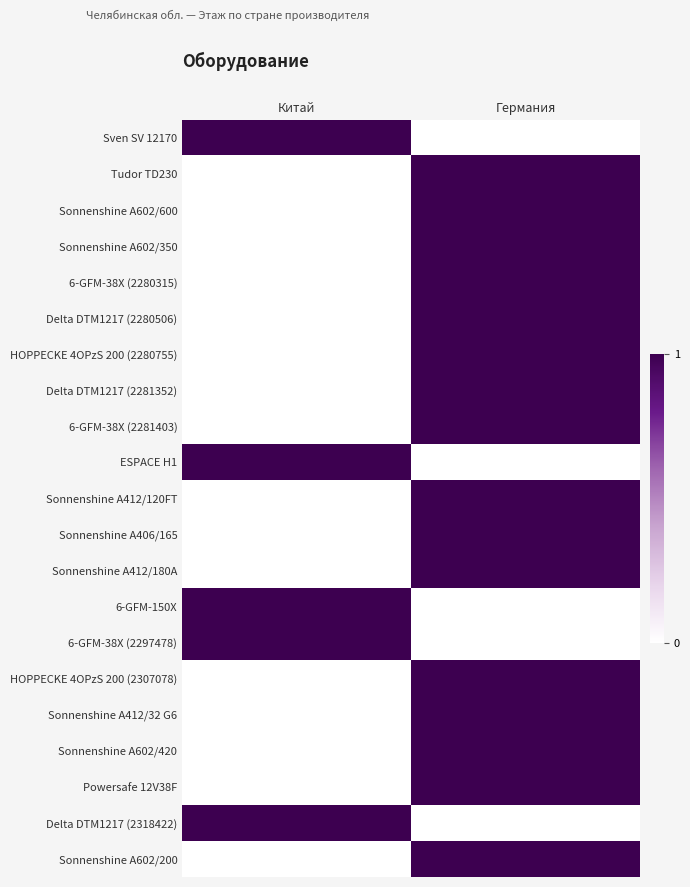

Which series has the widest spread of values?

Sven SV 12170